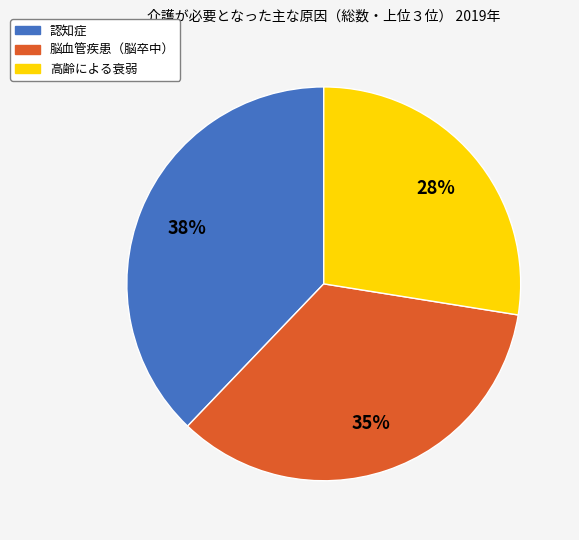

What is the smallest slice in the pie chart?

高齢による衰弱